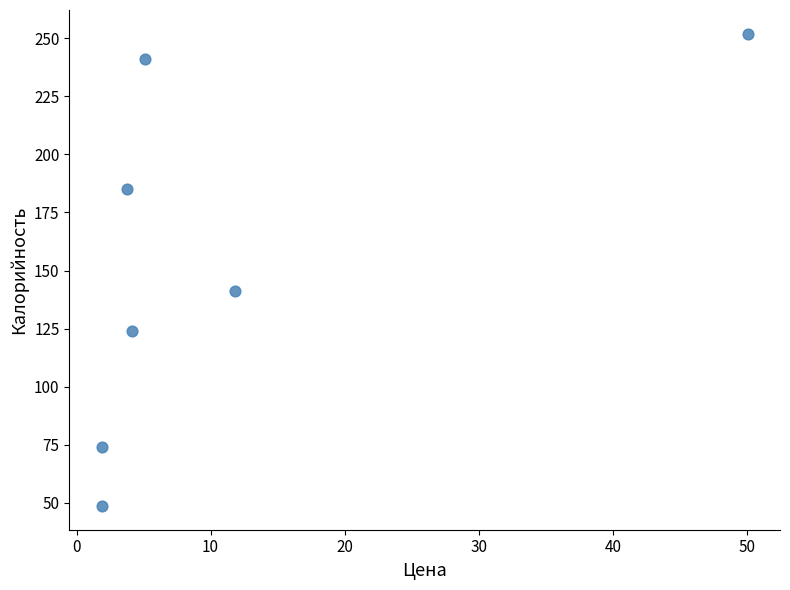

What Y value in the scatter plot is closest to 150?

141.0